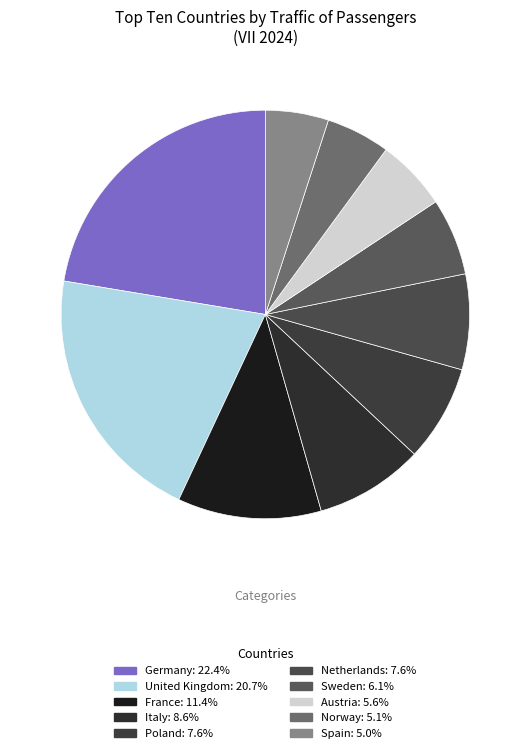

To the nearest percent, what percentage of the pie is Poland?

8%